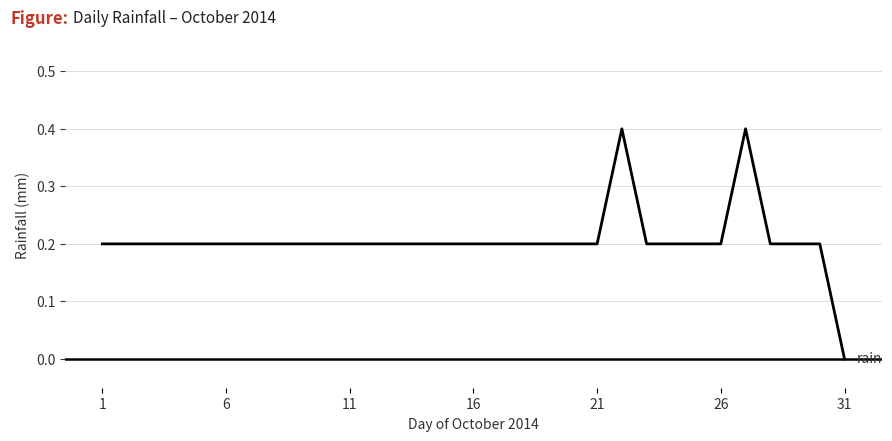

What is the difference between the maximum and minimum values?

0.4